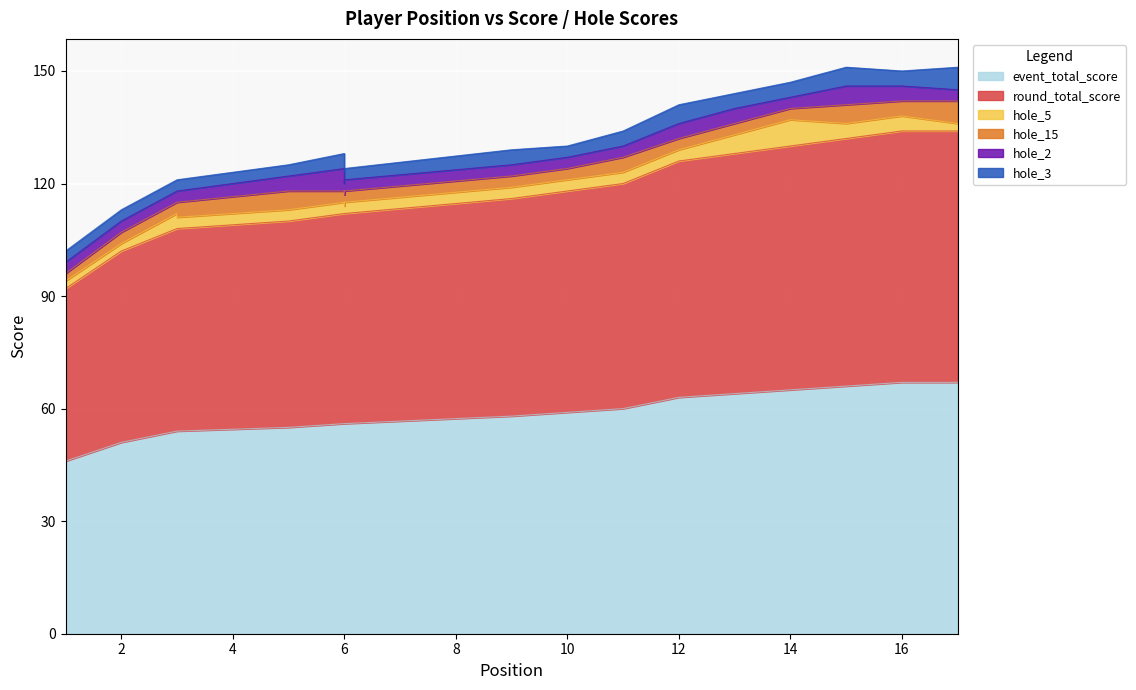

Which label corresponds to the largest value in the chart?

16